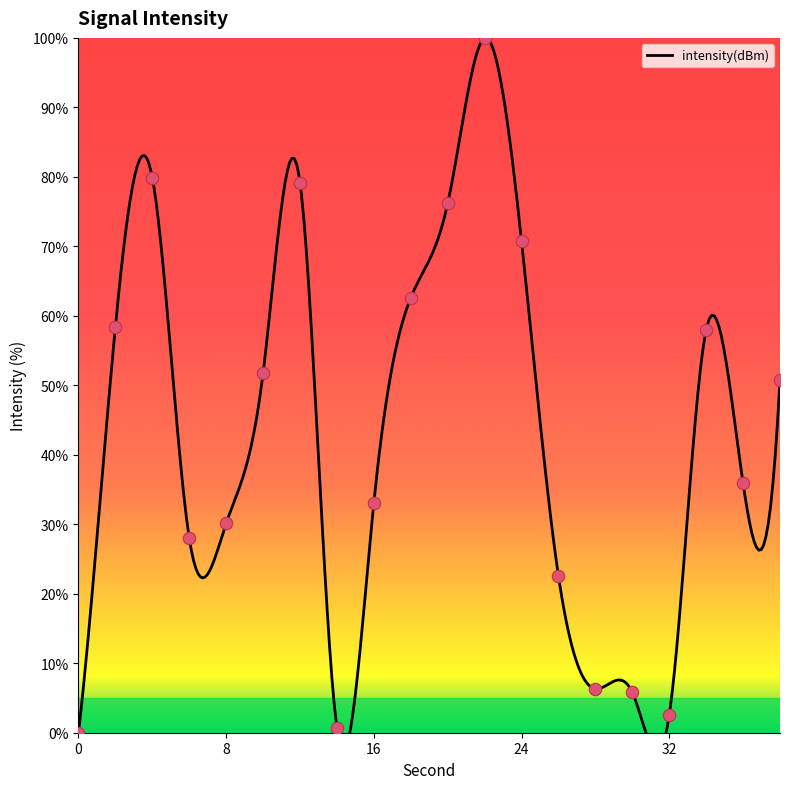

What is the change in value from 34 to 36?

-22.1